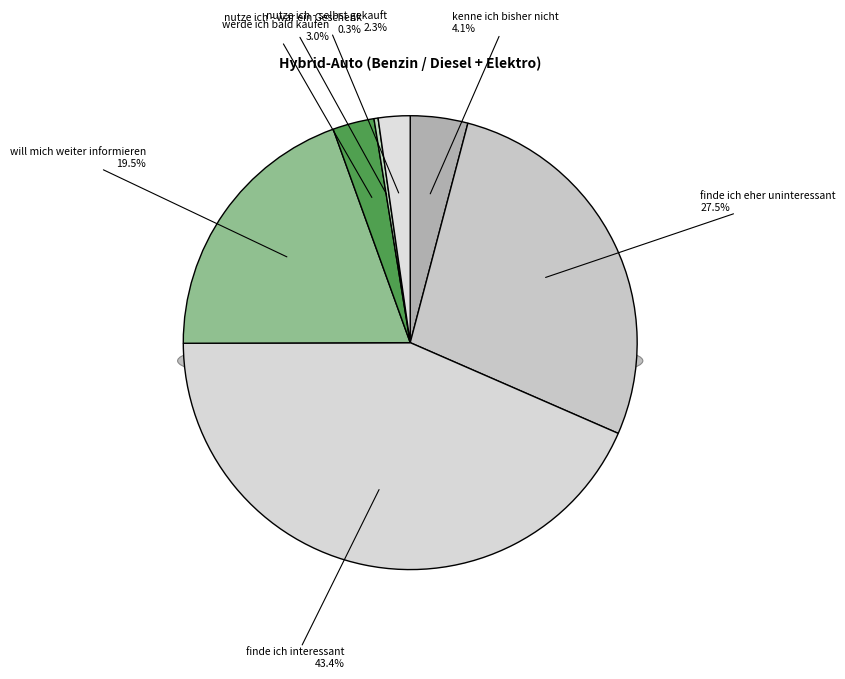

To the nearest percent, what portion does werde ich bald kaufen represent?

3%